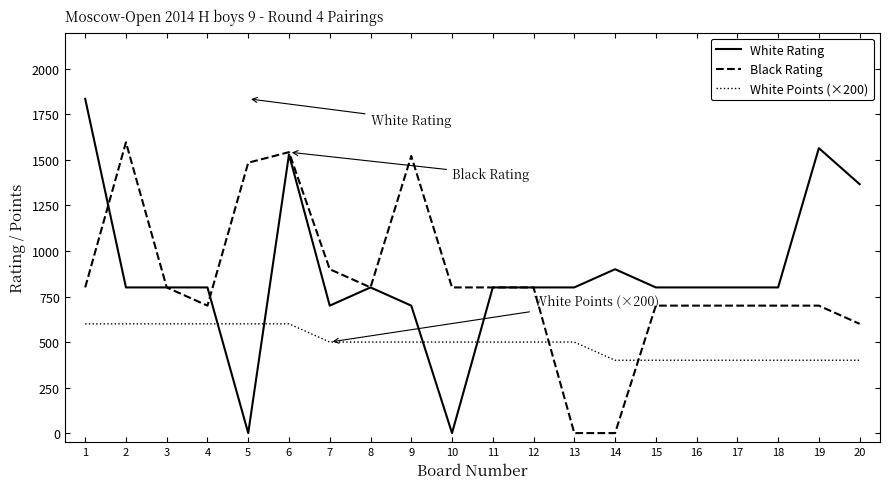

Which series changed the most between 5 and 13?

Black Rating